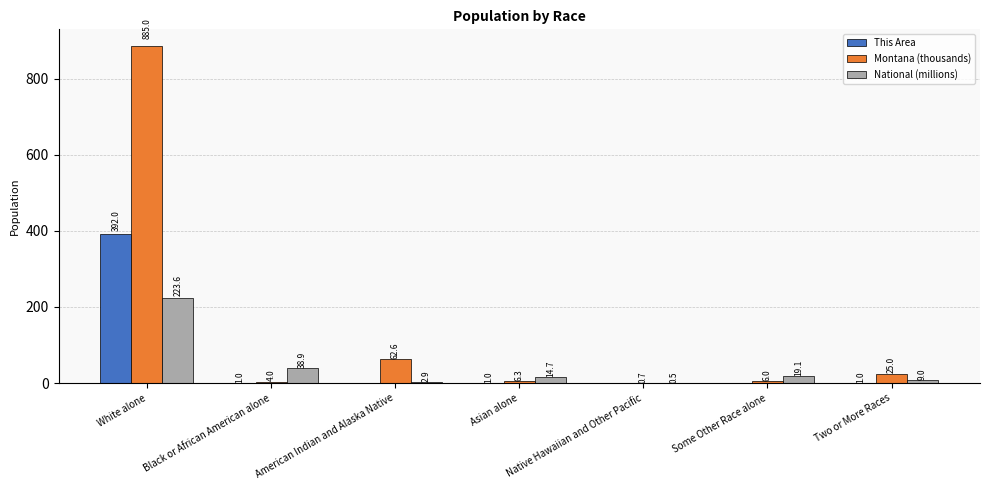

Which series has the widest spread of values?

Montana (thousands)